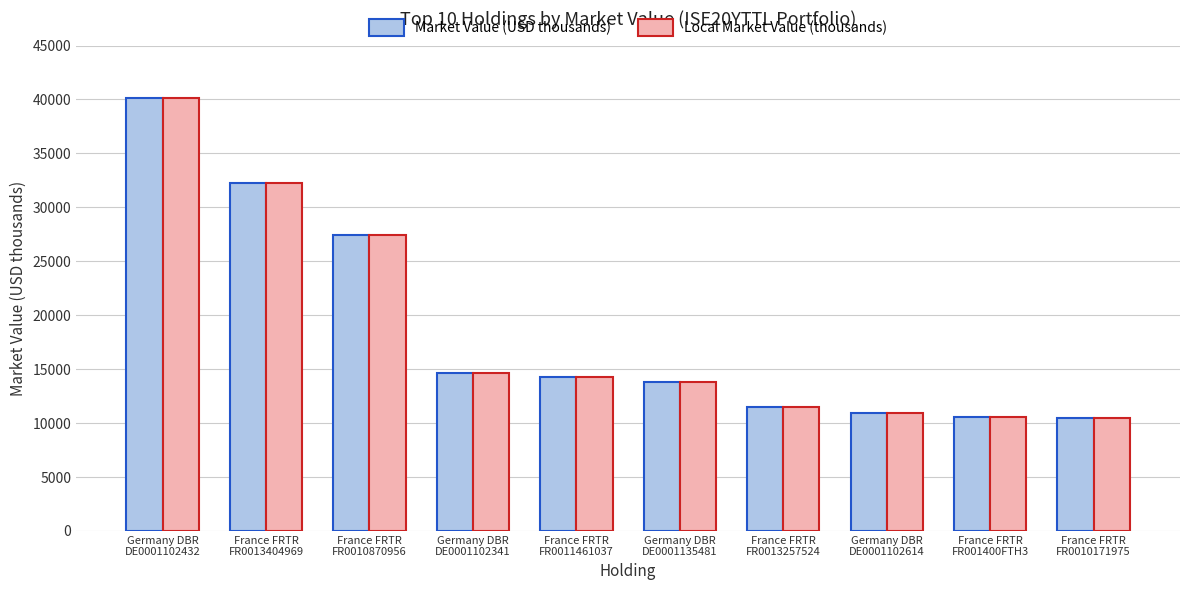

What is the approximate value of Local Market Value (thousands) at France FRTR
FR0010171975?

10498